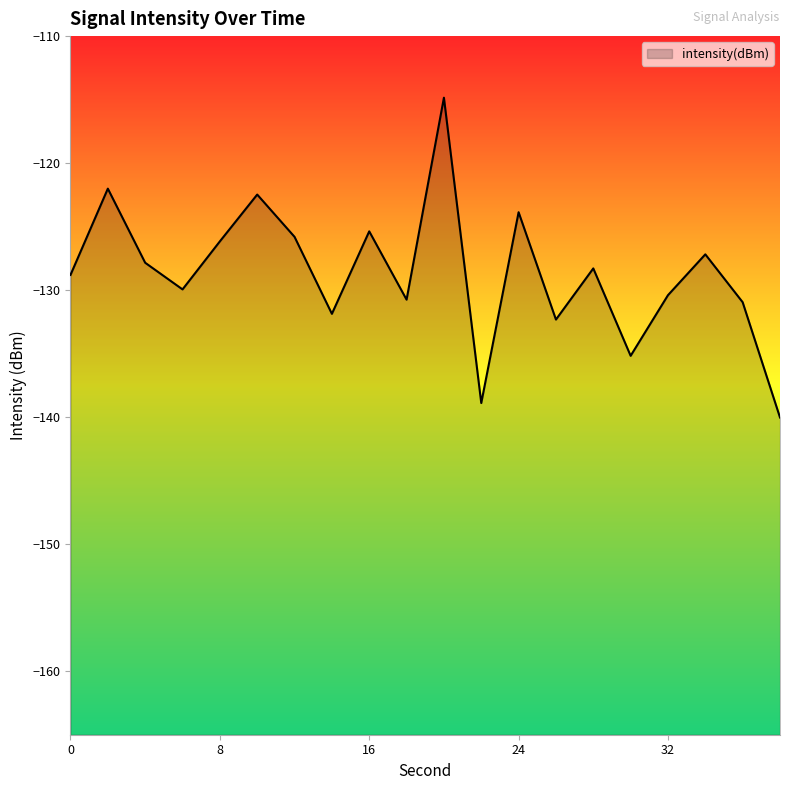

True or false: there are more than 1 points higher than both neighbors.

True